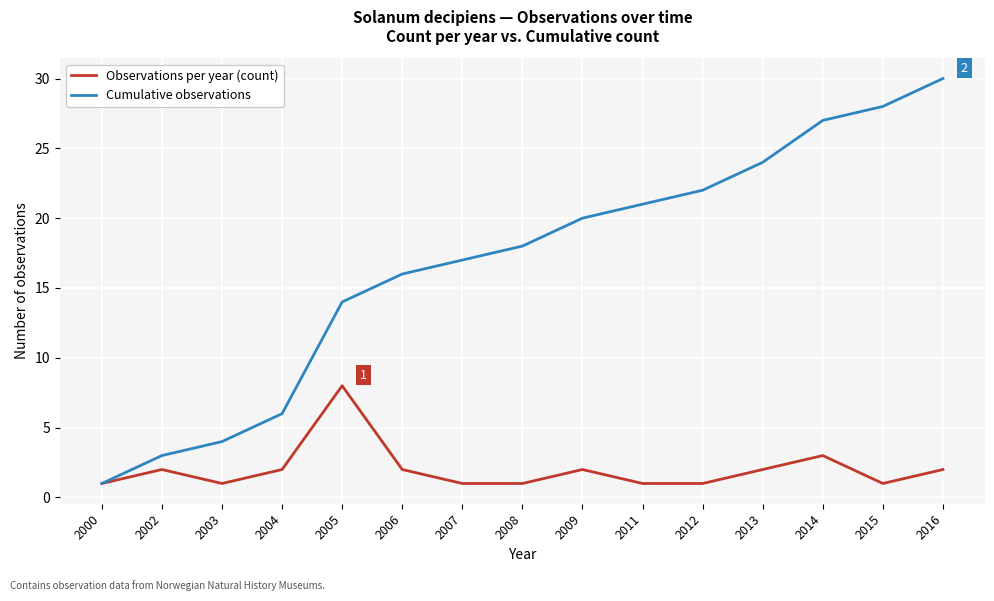

What is the average value of the Observations per year (count) series?

2